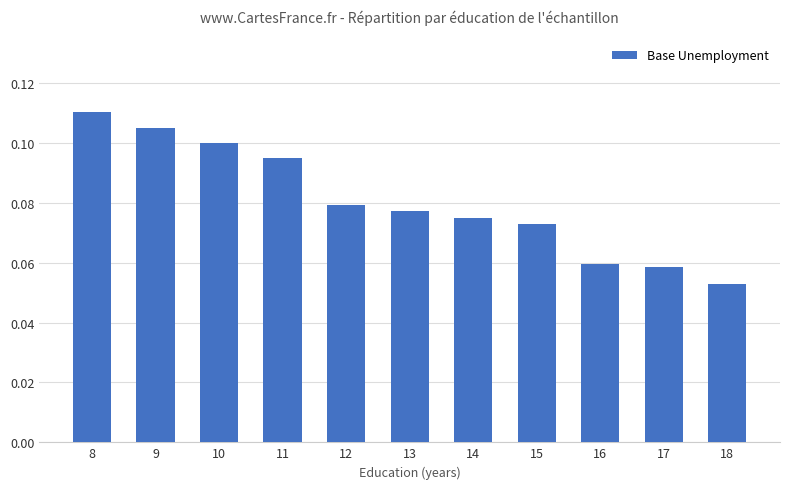

How many values are between 0 and 1?

11